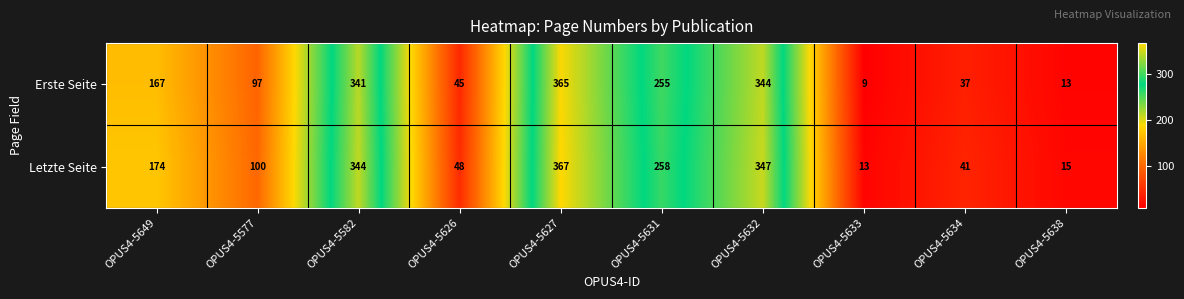

The Erste Seite series shows 196 at OPUS4-5582. True or false?

False